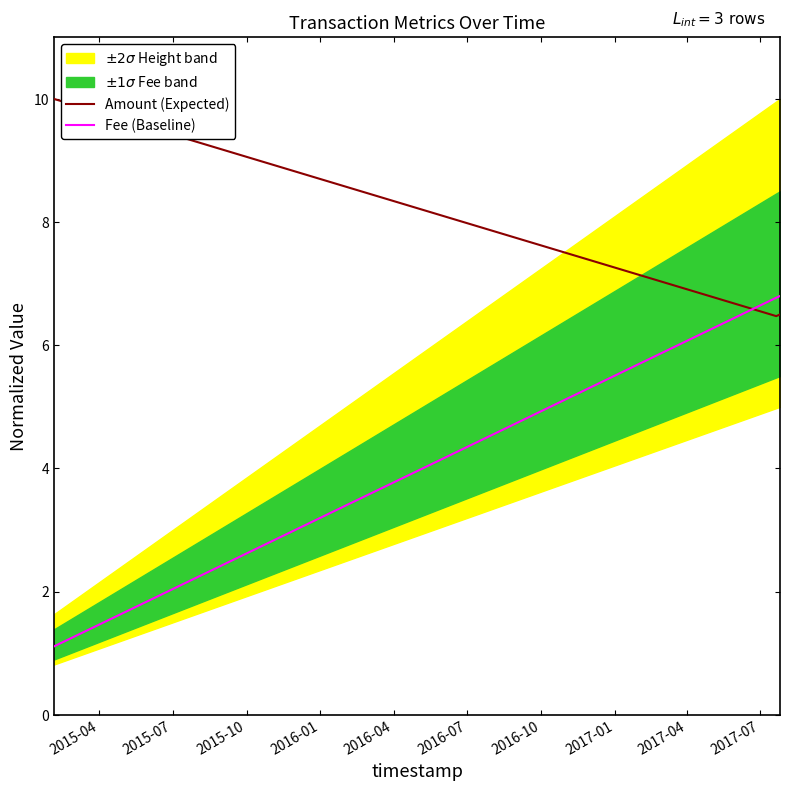

At how many categories does at least one series exceed 9?

1